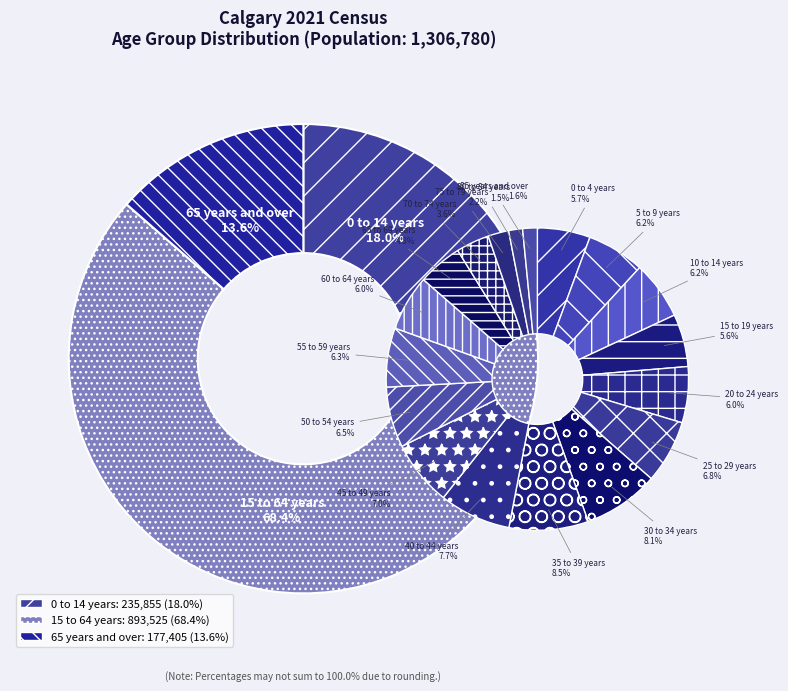

What is the change in value from 0 to 14 years to 15 to 64 years?

+657670